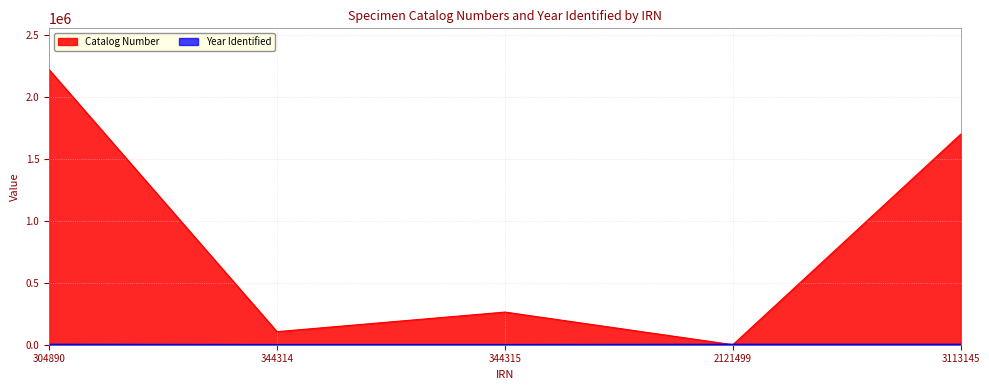

Reading left to right, list all the values displayed in this chart.

Catalog Number: 2223255	105572	263834	0	1701705
Year Identified: 2005	0	0	2007	1997